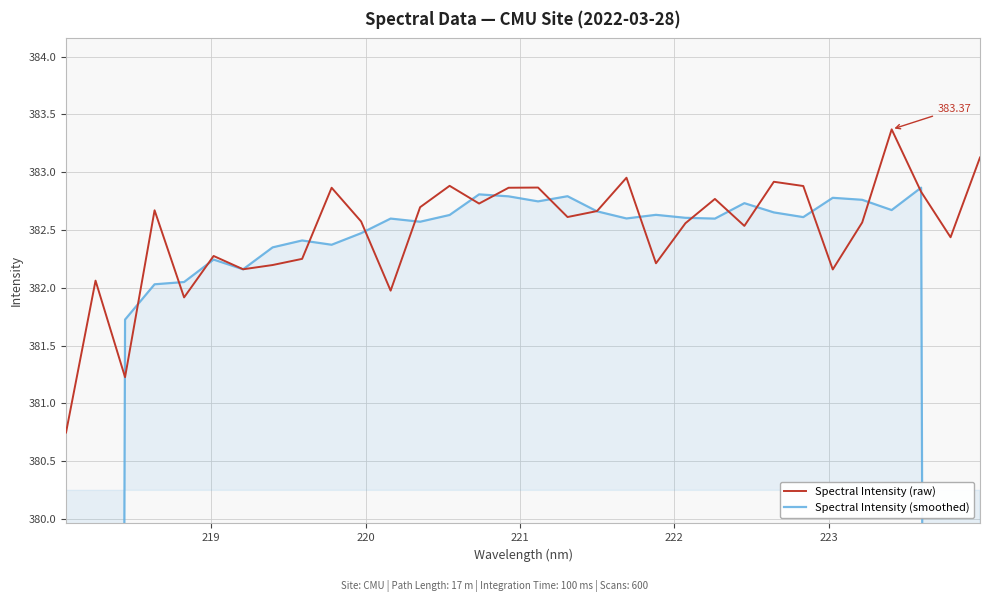

At how many categories does at least one series exceed 375?

32